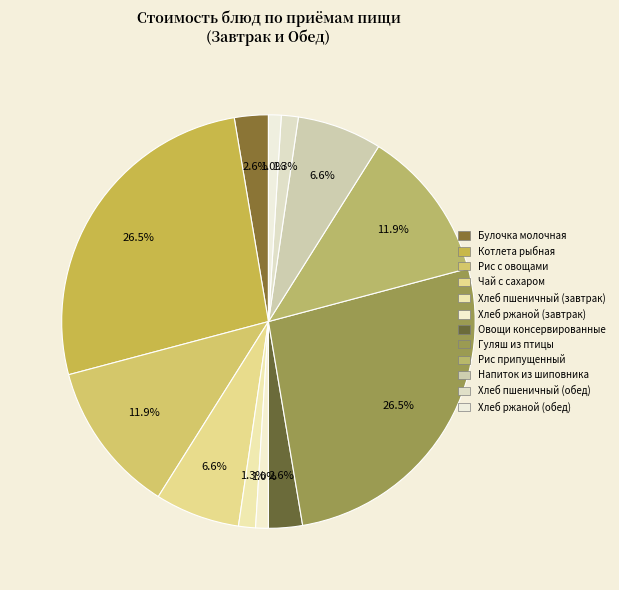

The Гуляш из птицы slice represents 33% of the pie. True or false?

False